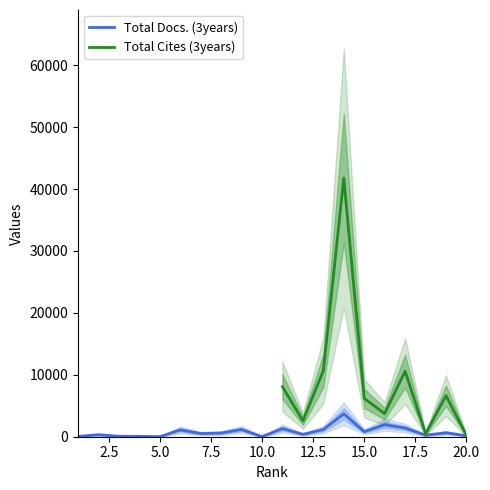

Reading right to left, what are all the values shown in this chart?

163	638	244	1407	1936	816	3697	1160	379	1318	14	1169	594	513	1106	7	64	75	327	48